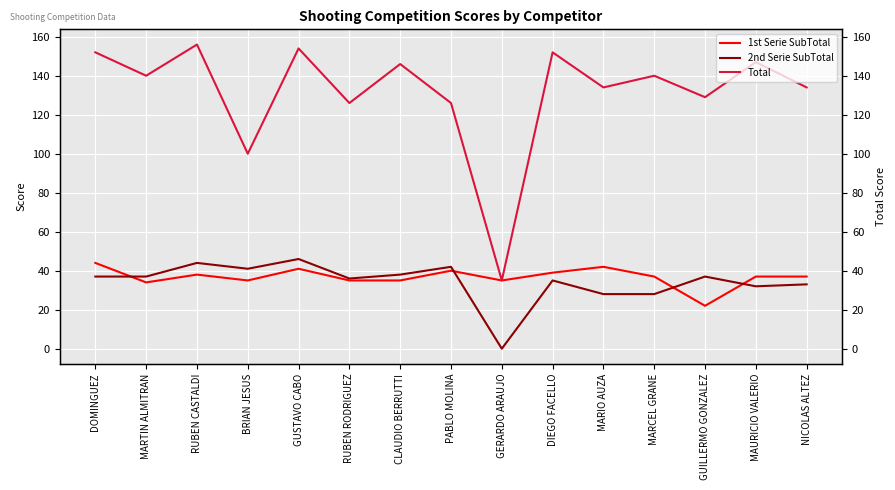

How many values in 2nd Serie SubTotal are above zero?

14